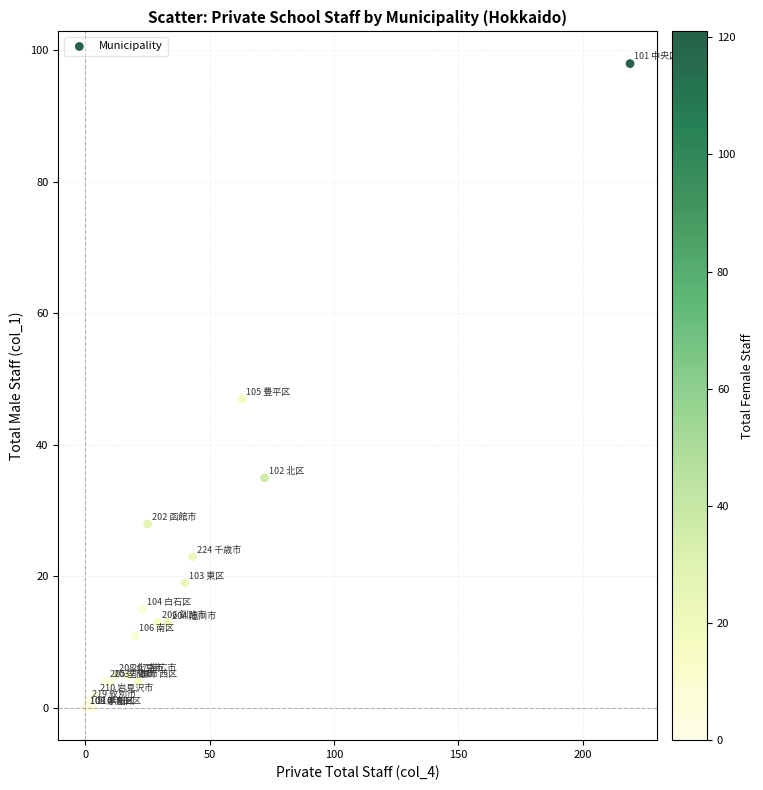

What Y value in the scatter plot is closest to 49?

47